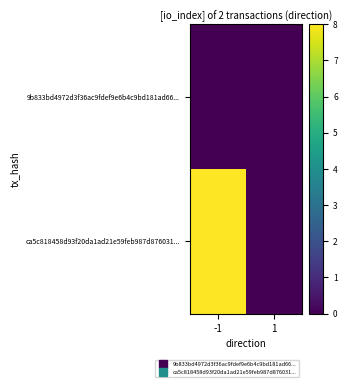

Which category has the lowest value across all series?

-1